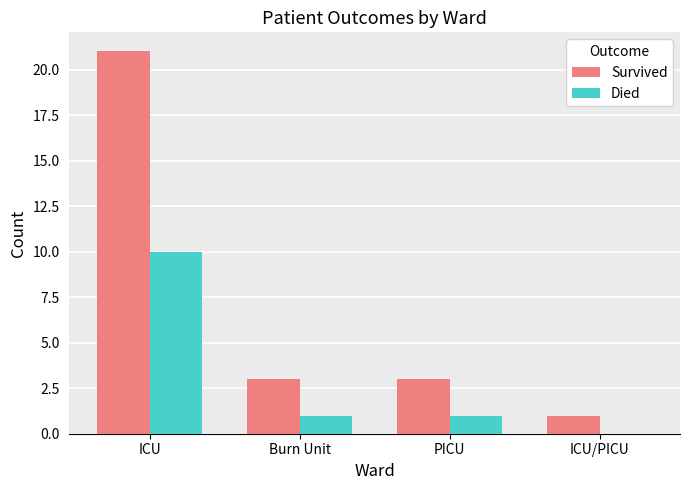

Is it true that Died equals 0 at Burn Unit?

False